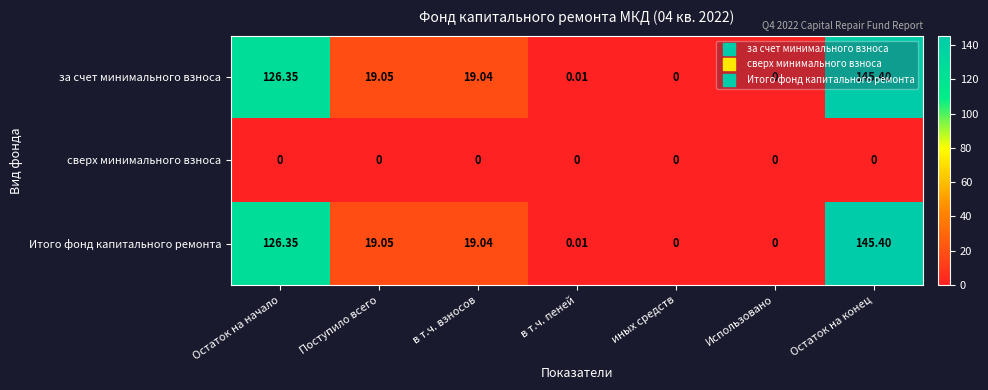

Is the value of сверх минимального взноса at в т.ч. пеней greater than the value of за счет минимального взноса at Остаток на начало?

No